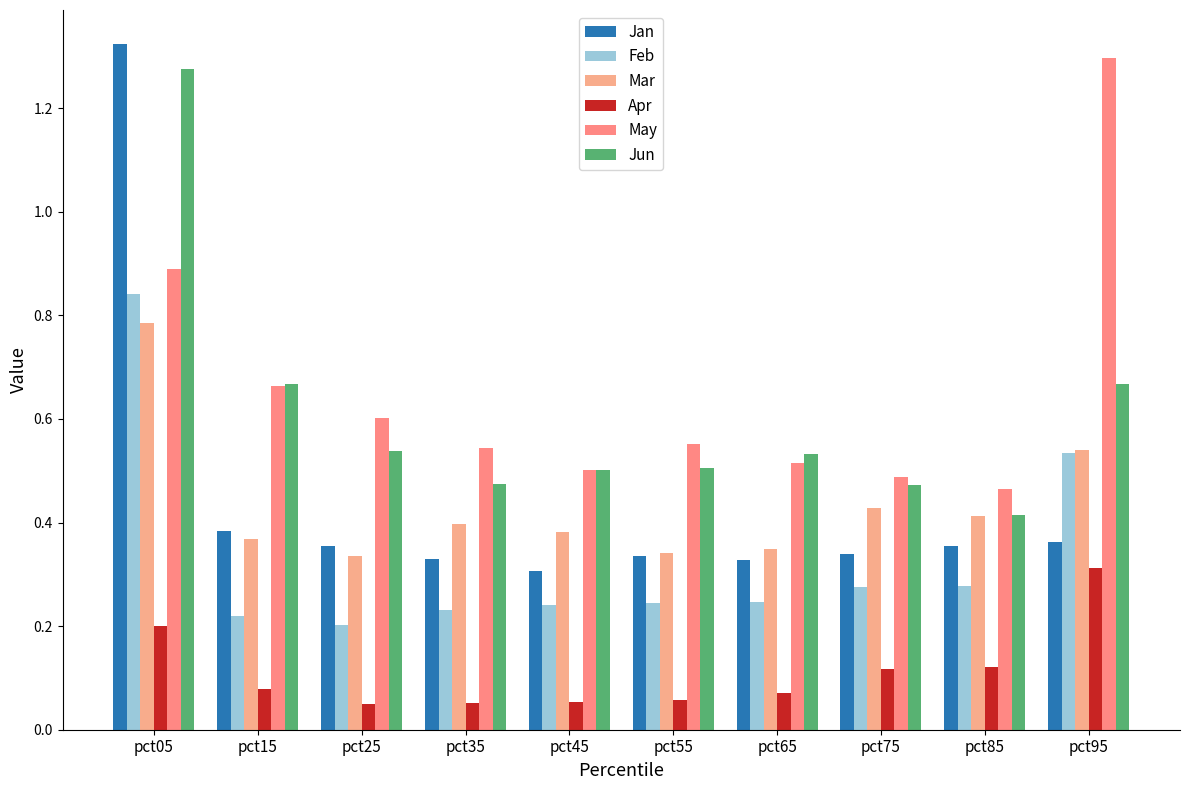

Which category has the highest value across all series?

pct05